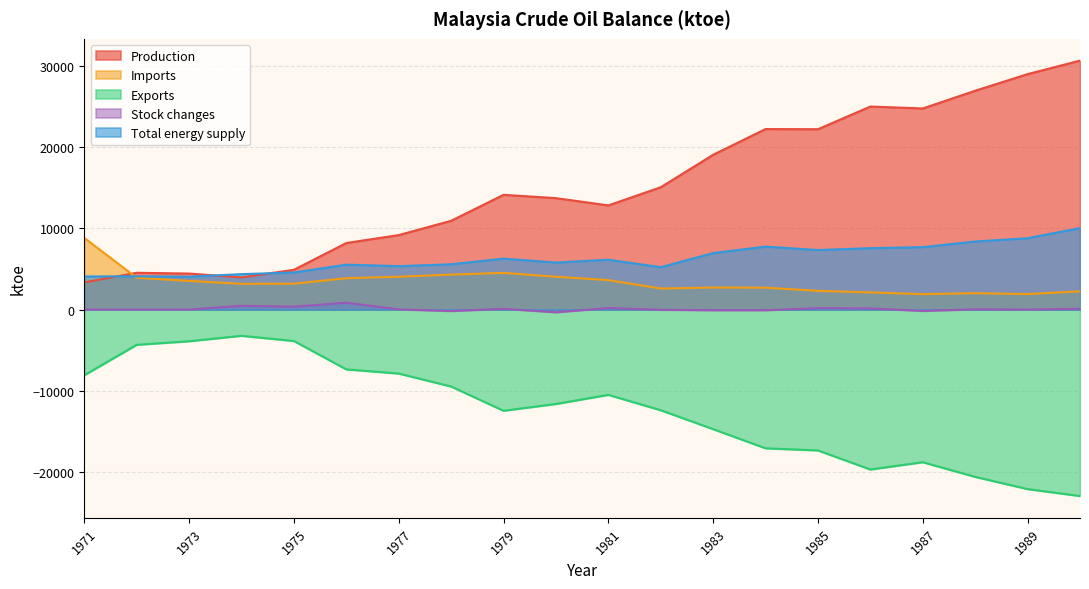

At how many categories does at least one series exceed 28915?

2